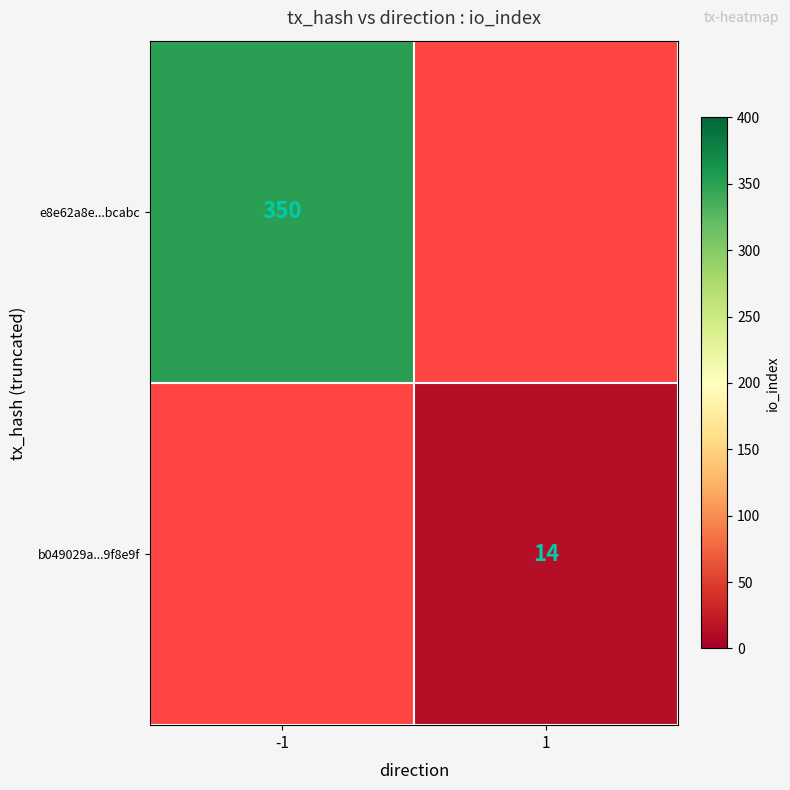

The value of b049029a...9f8e9f at 1 is 14. True or false?

True